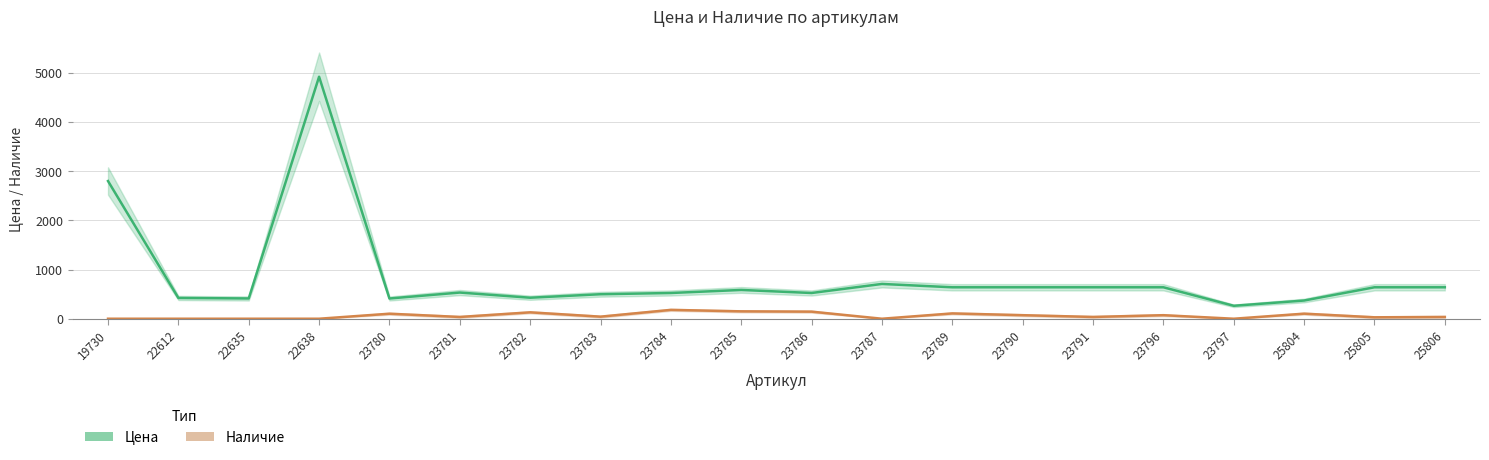

What is the difference between the maximum and minimum values in the Наличие series?

180